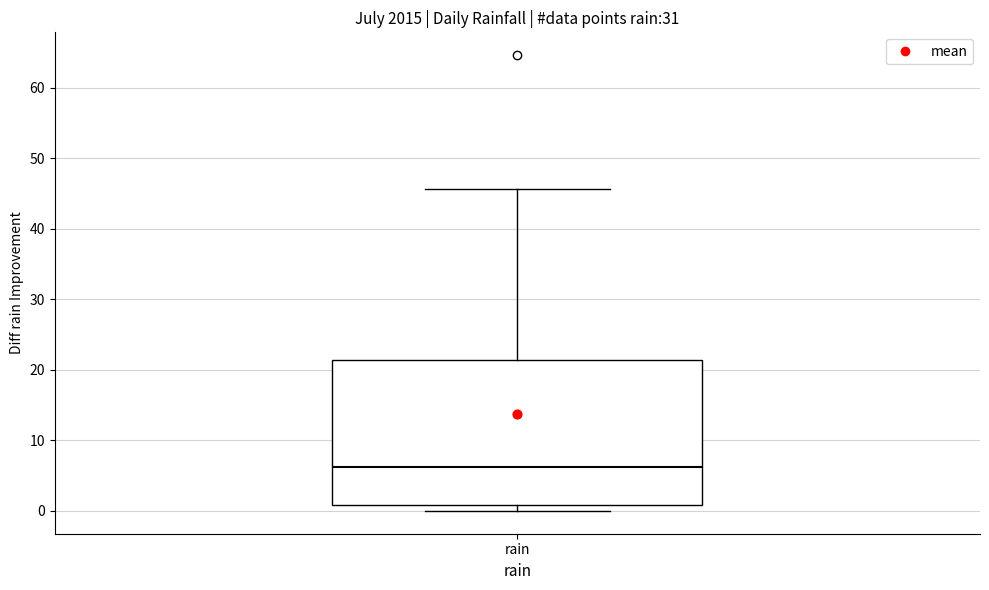

Where does the median line of the box for rain sit on the y-axis? The values are not printed on the chart, so give them approximately, as read against the axis.

6